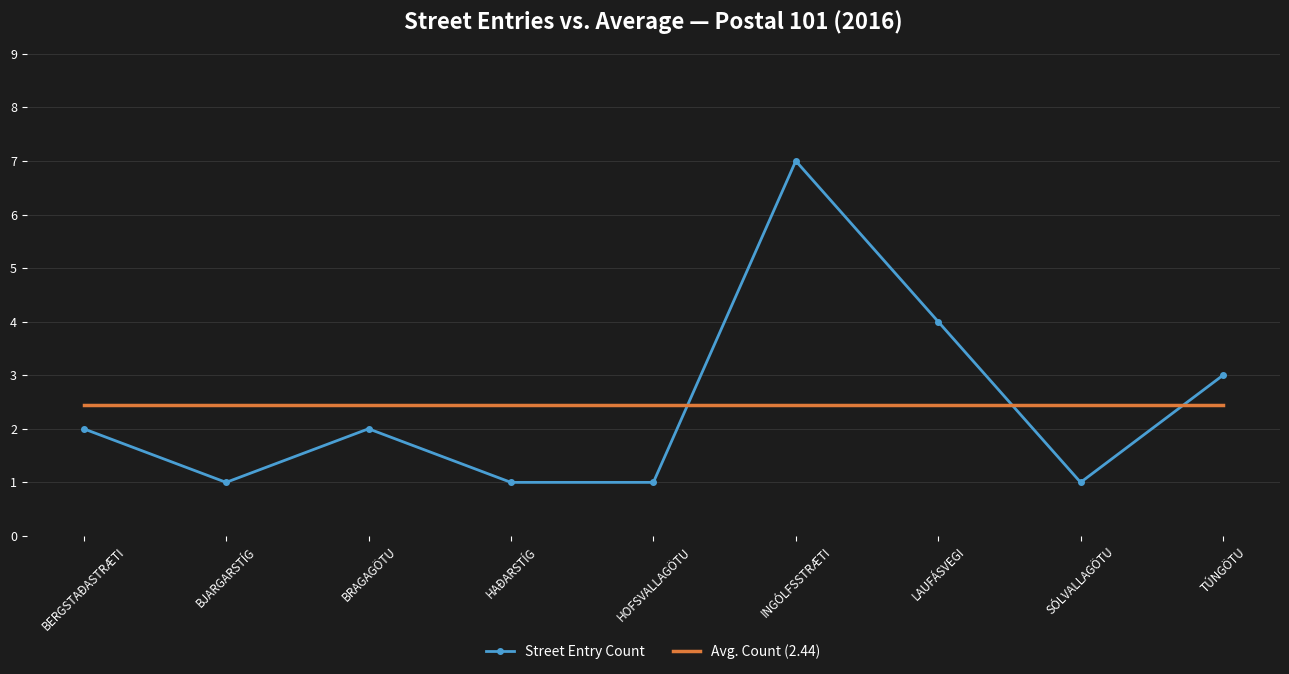

Reading right to left, extract all data points from this chart.

Street Entry Count: 3.0	1.0	4.0	7.0	1.0	1.0	2.0	1.0	2.0
Avg. Count (2.44): 2.4	2.4	2.4	2.4	2.4	2.4	2.4	2.4	2.4